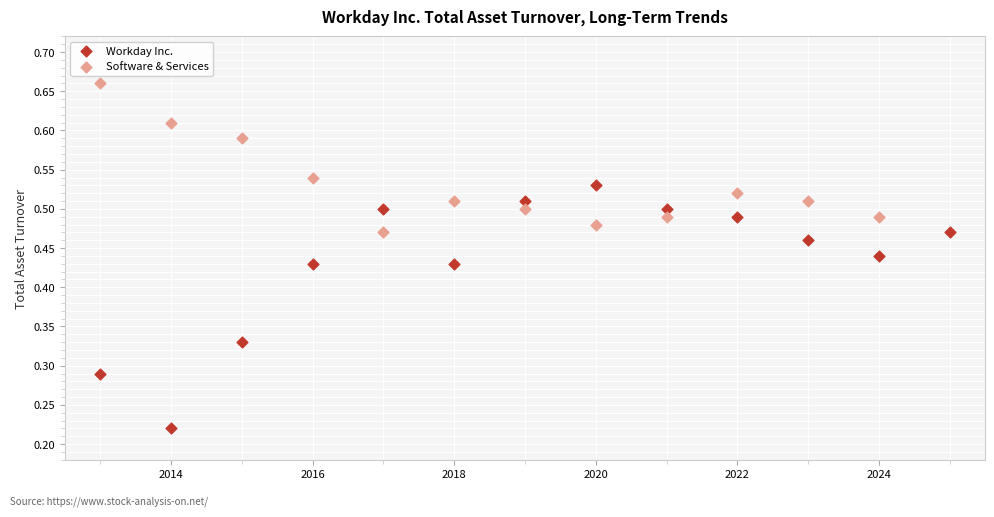

Which series has the widest spread of Y values?

Workday Inc.